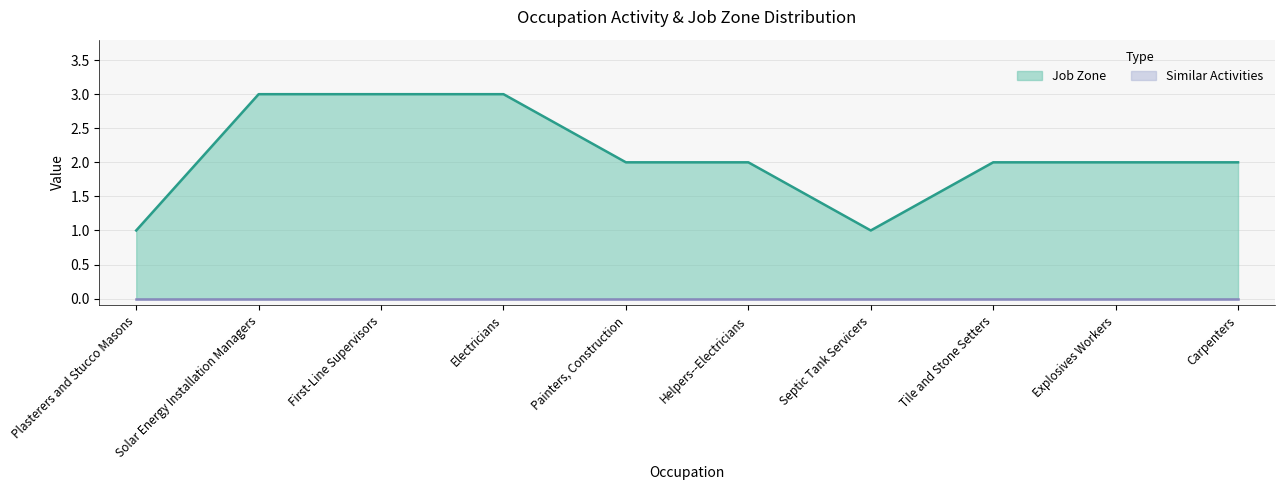

List the labels in order of value, smallest first.

Plasterers and Stucco Masons, Septic Tank Servicers, Painters, Construction, Helpers--Electricians, Tile and Stone Setters, Explosives Workers, Carpenters, Solar Energy Installation Managers, First-Line Supervisors, Electricians